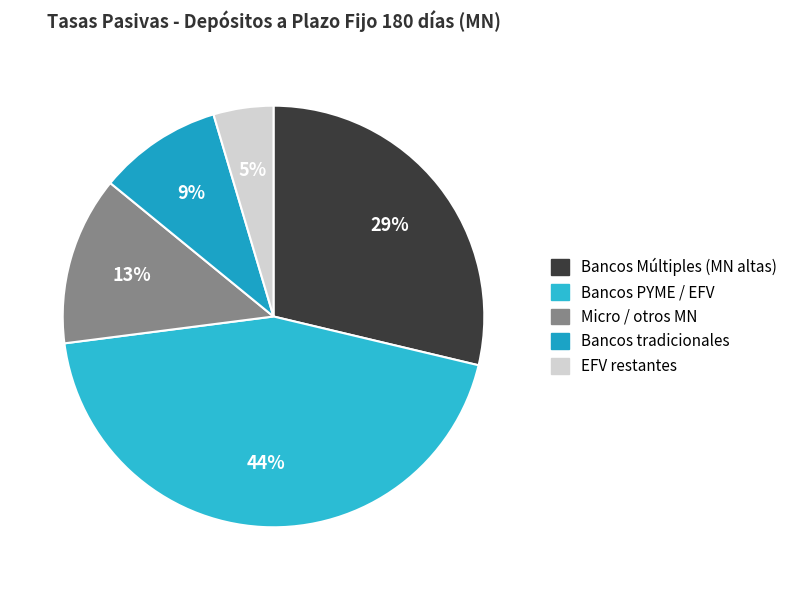

To the nearest percent, what is the average slice percentage?

20%